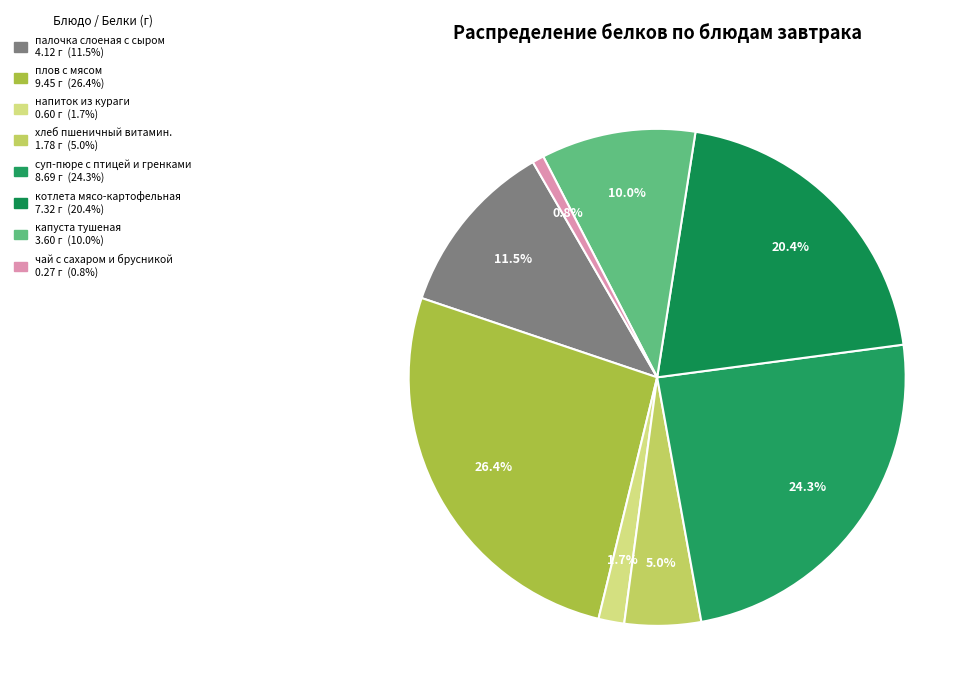

Approximately how many times larger is the value at напиток из кураги compared to суп-пюре с птицей и гренками?

0.1